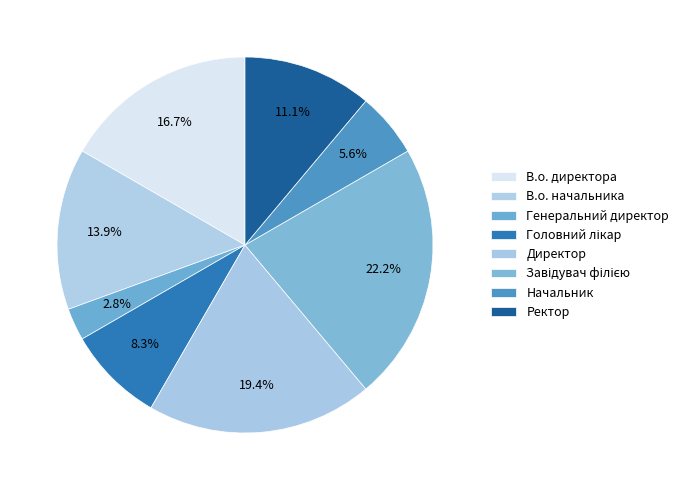

How many slices are in this pie chart?

8